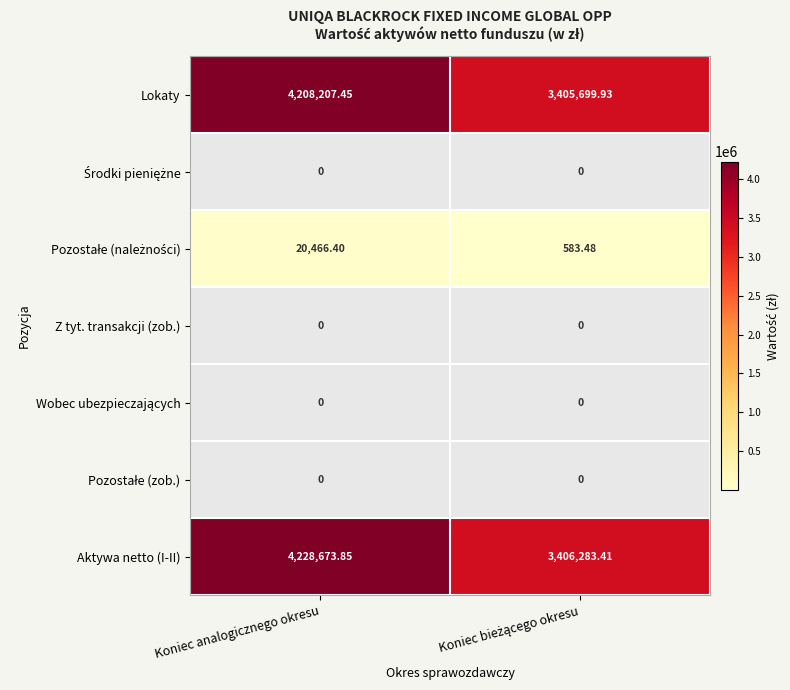

What is the minimum value for Lokaty?

3405699.9